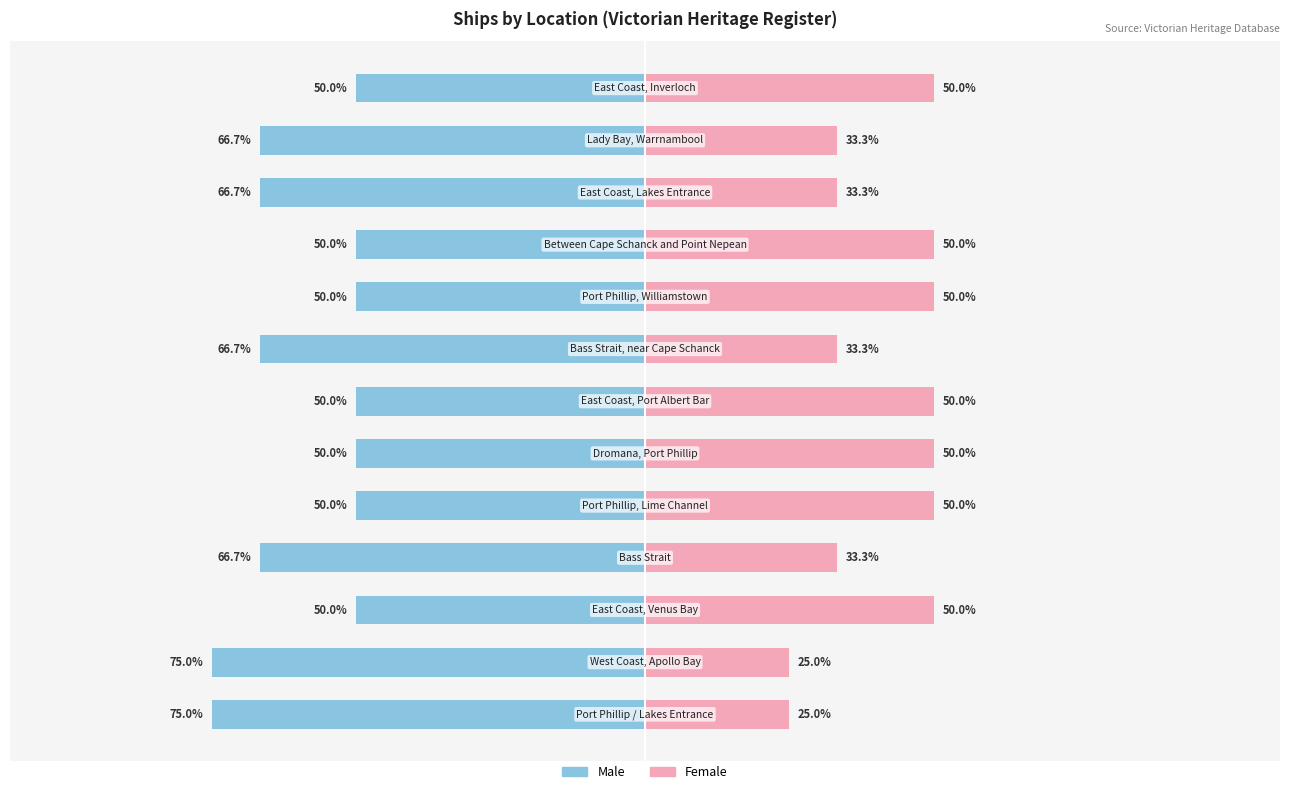

How many bars are there in each group?

2